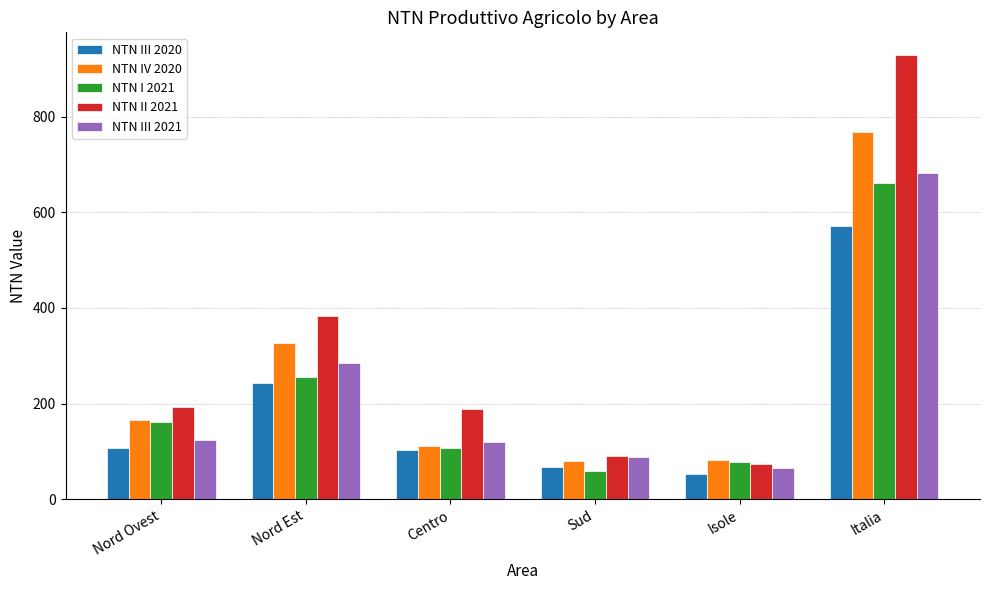

True or false: NTN II 2021 has a value of 90.6 at Sud.

True